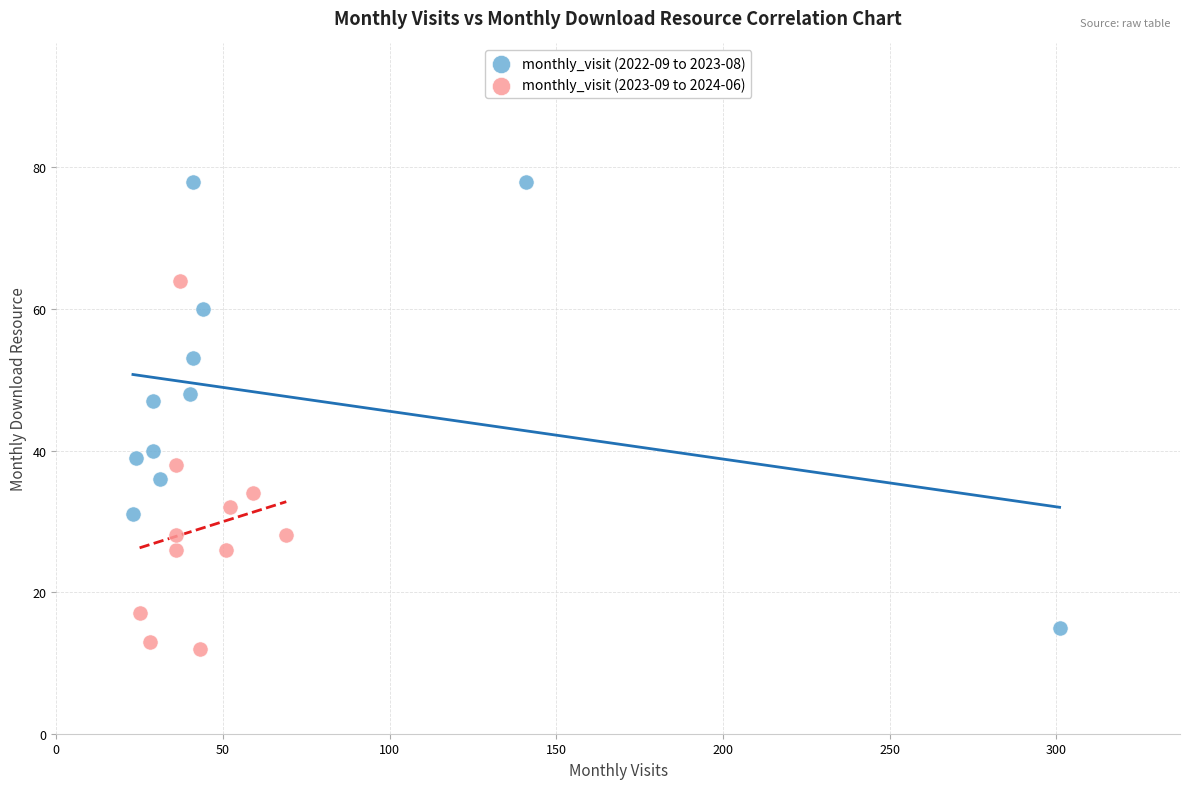

Which series has the widest spread of Y values?

monthly_visit (2022-09 to 2023-08)